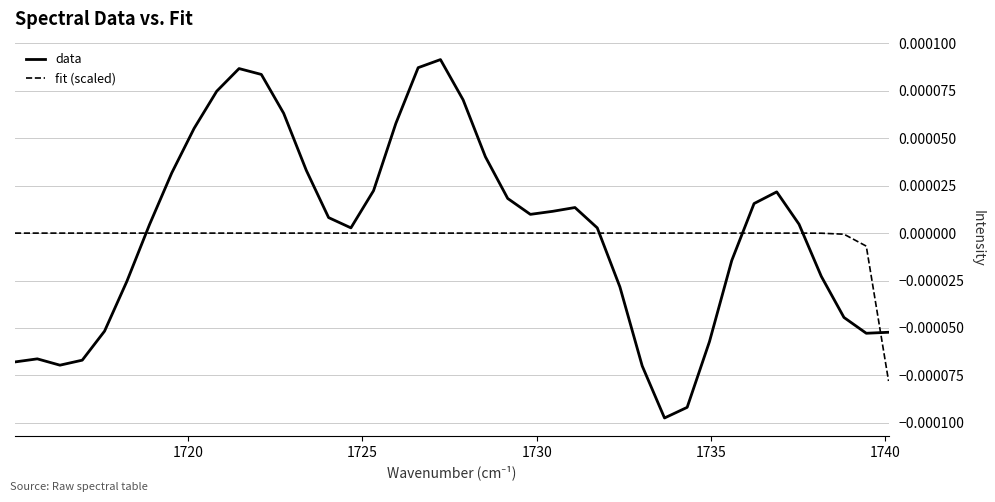

Which series has the widest spread of values?

data